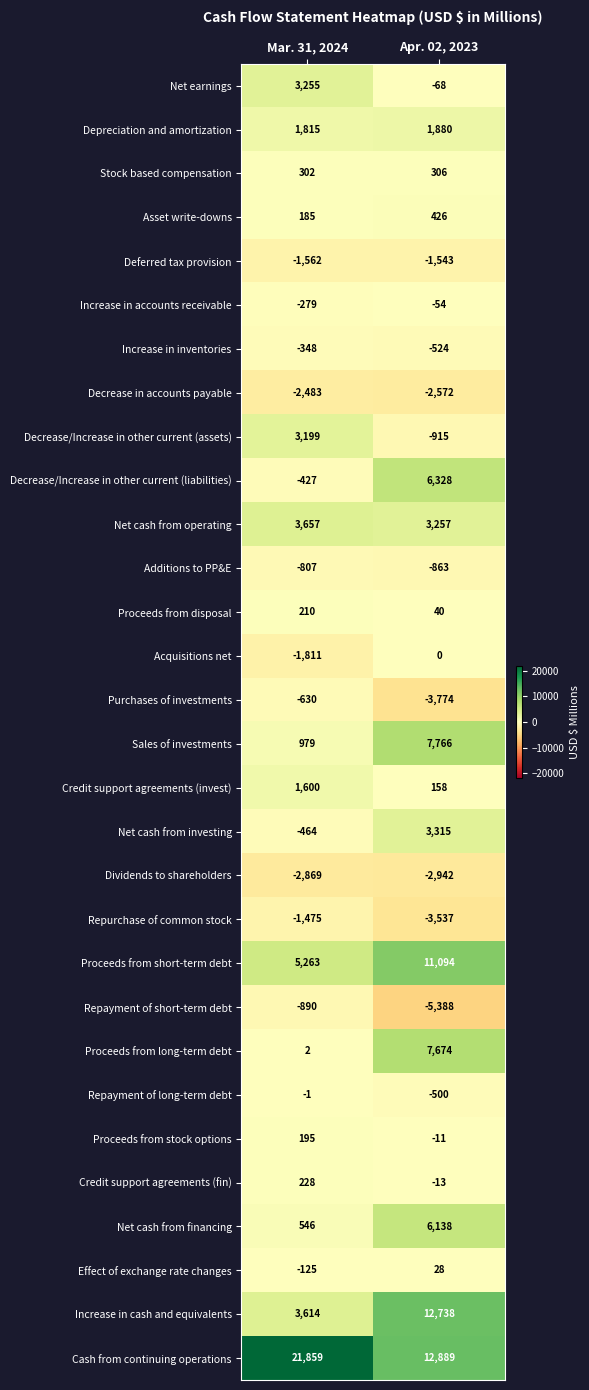

Which category has the highest value across all series?

Mar. 31, 2024